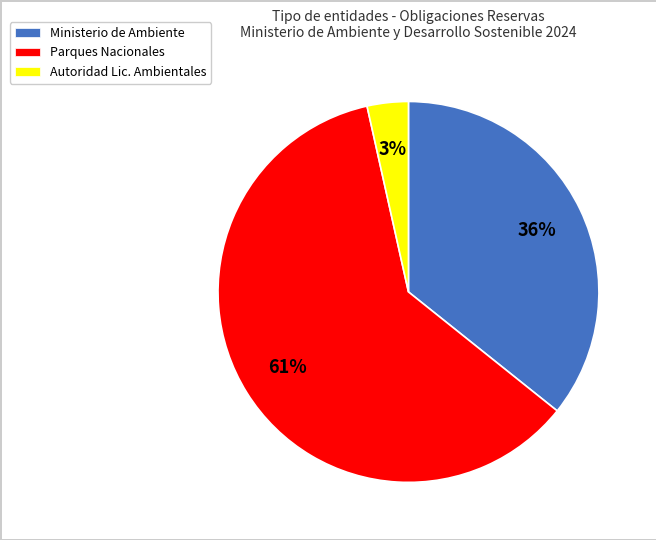

Does any single category account for the majority?

Yes